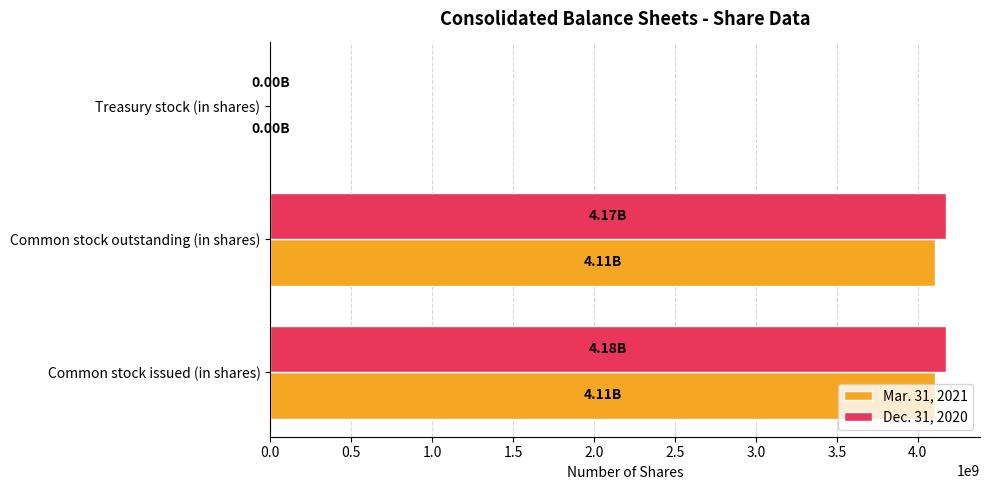

What are all the series names shown in the legend?

Mar. 31, 2021, Dec. 31, 2020